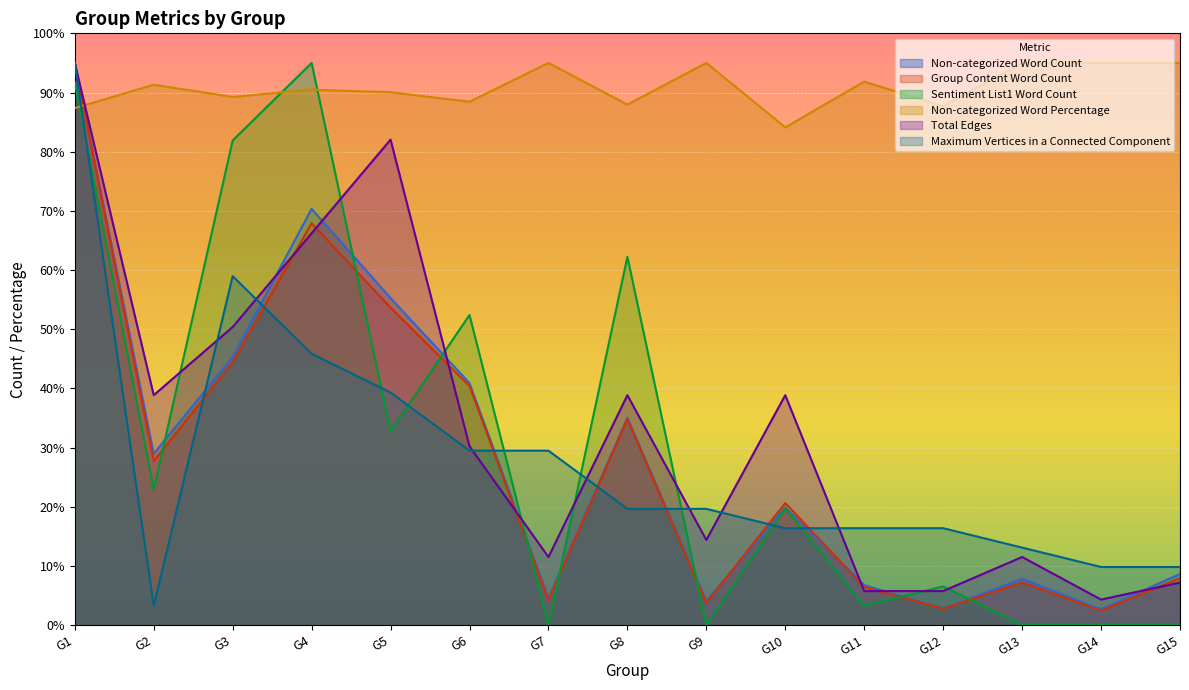

Does the chart display data point markers on the line(s)?

No